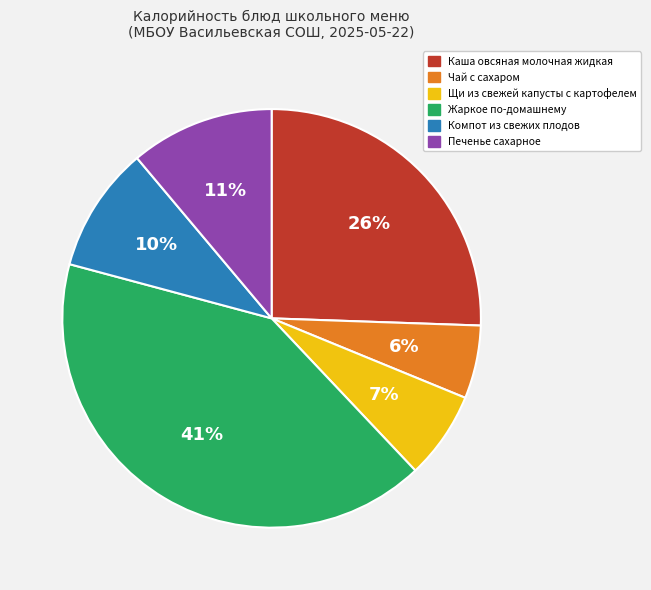

Is there a majority slice in this chart?

No